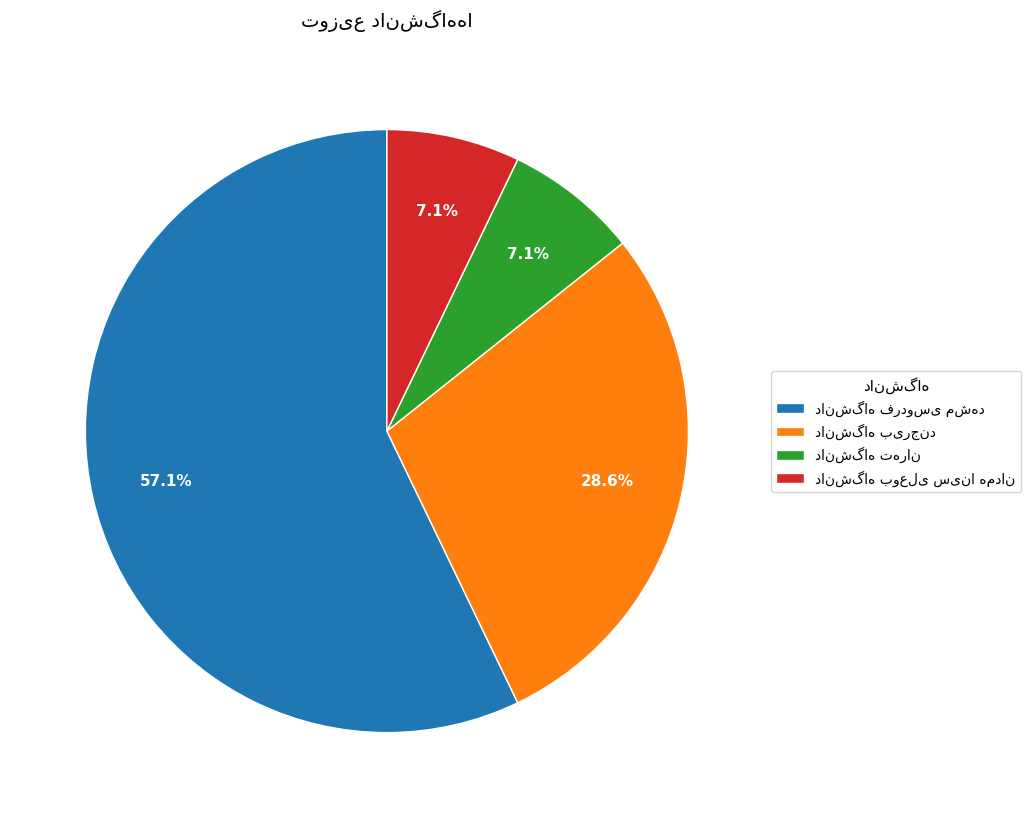

Does any single category account for the majority?

Yes